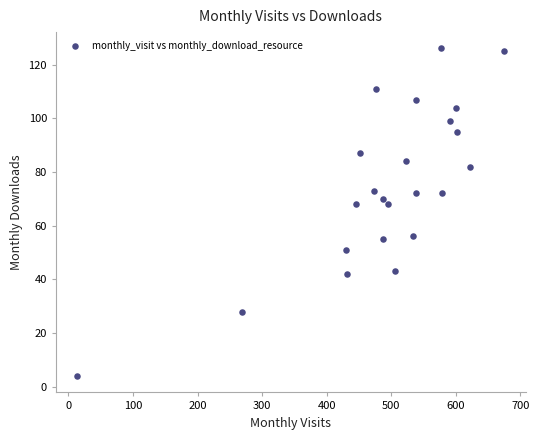

What is the range of Y values (max minus min)?

122